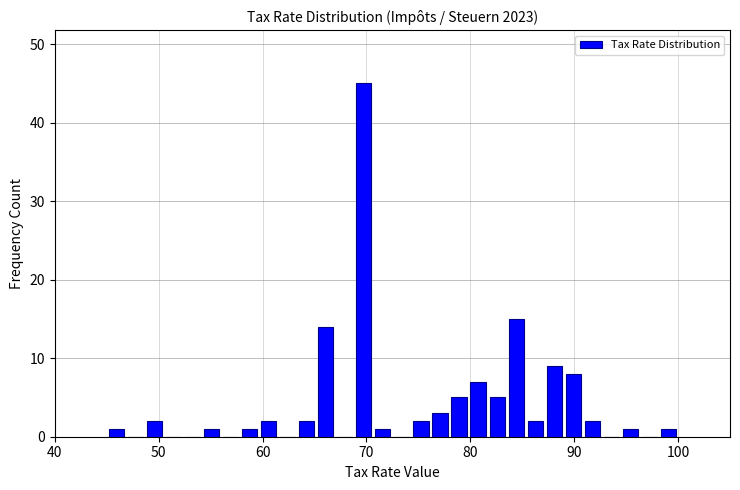

Around what value on the x-axis is the tallest bar? Give the approximate position of its centre, as read against the axis.

70